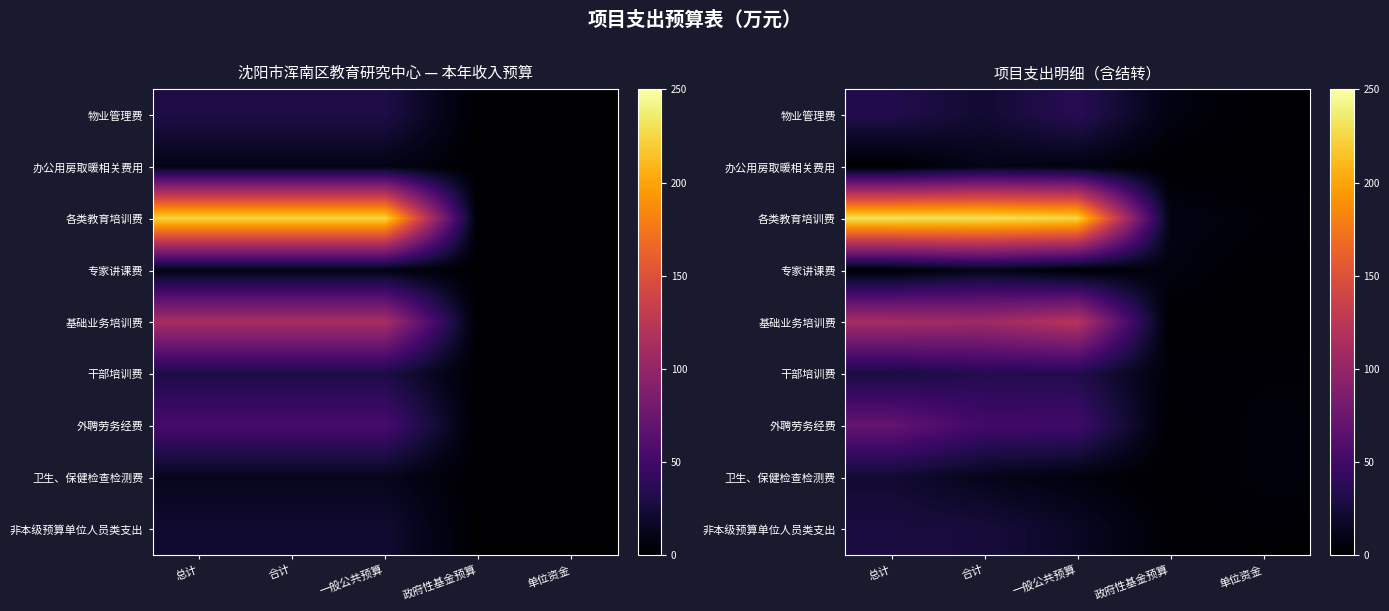

Read the 各类教育培训费 value at 合计.

230.2